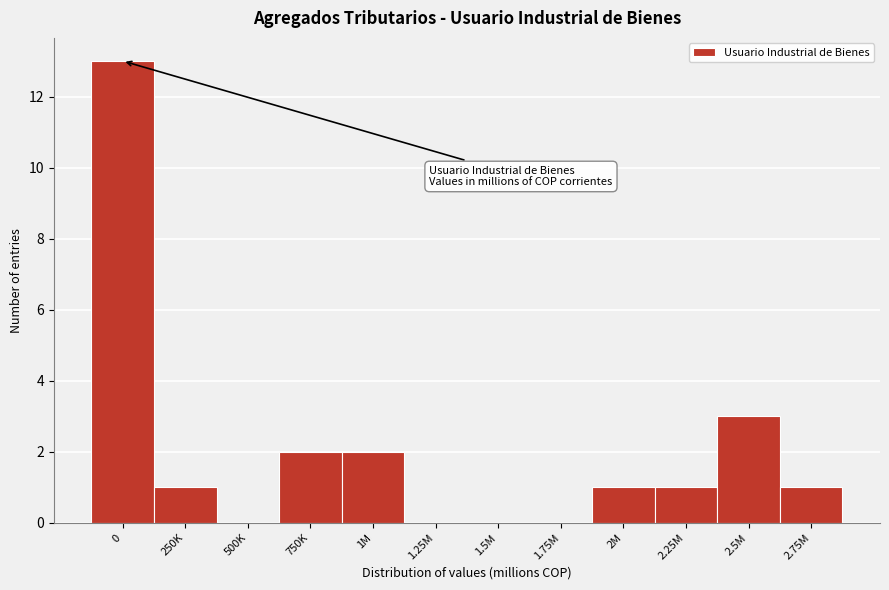

Reading left to right, extract all data points from this chart.

0=13	250K=1	500K=0	750K=2	1M=2	1.25M=0	1.5M=0	1.75M=0	2M=1	2.25M=1	2.5M=3	2.75M=1